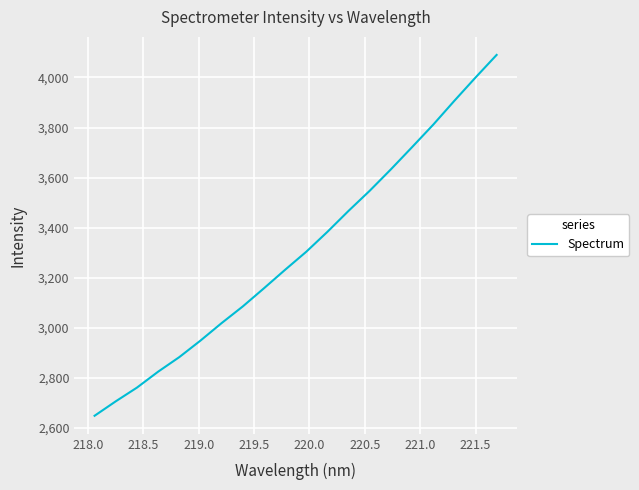

What is the greatest value displayed?

4090.1